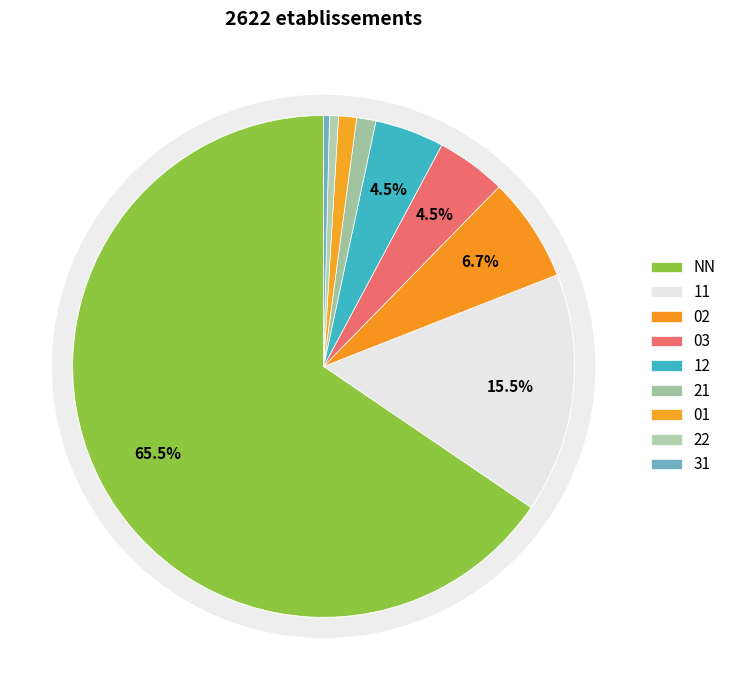

Rank the categories by value from highest to lowest.

NN, 11, 02, 03, 12, 21, 01, 22, 31